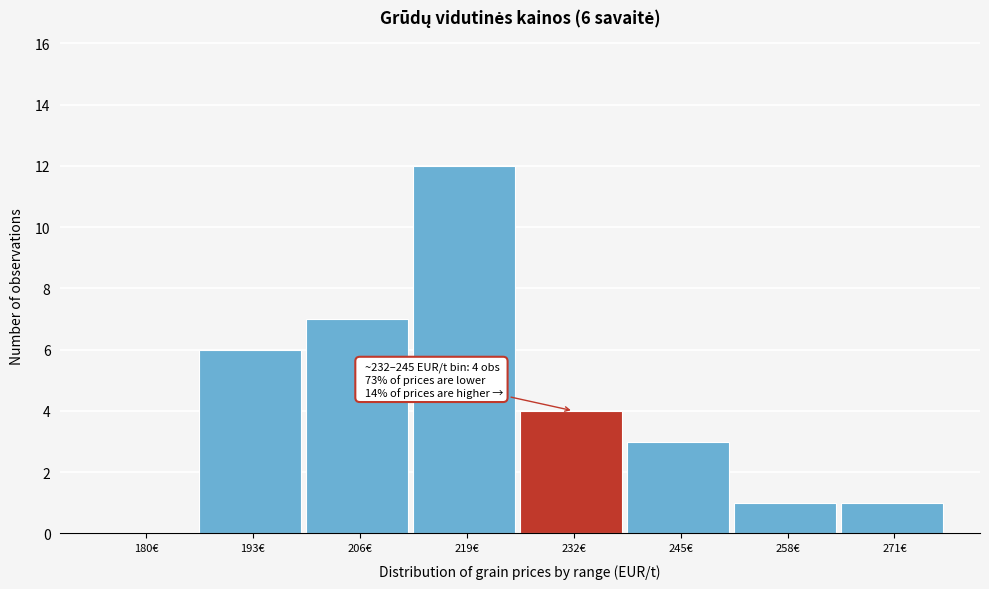

Reading left to right, transcribe all the data shown in this chart.

180€=0	193€=6	206€=7	219€=12	232€=4	245€=3	258€=1	271€=1